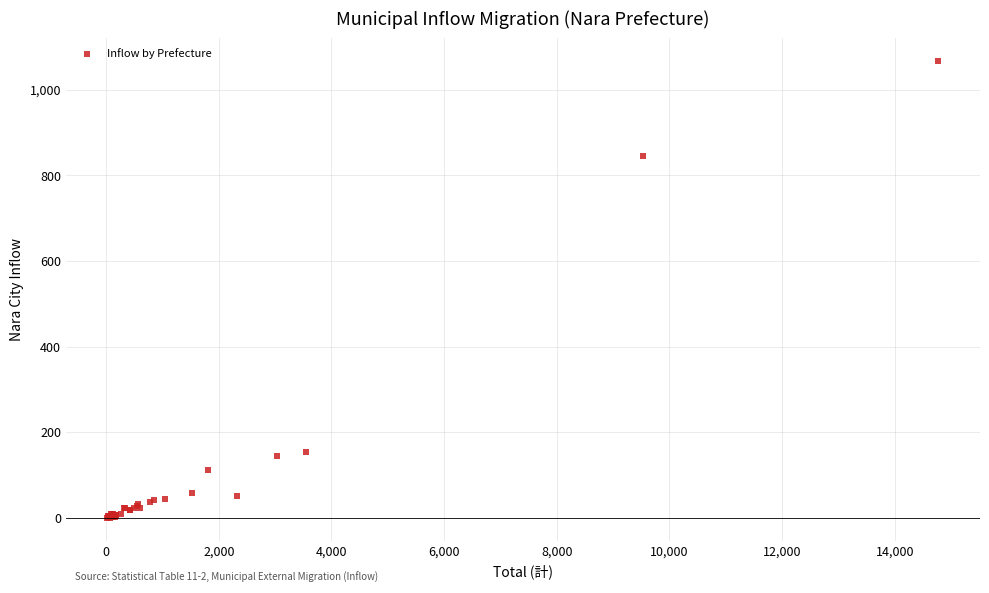

What Y value in the scatter plot is closest to 533?

846